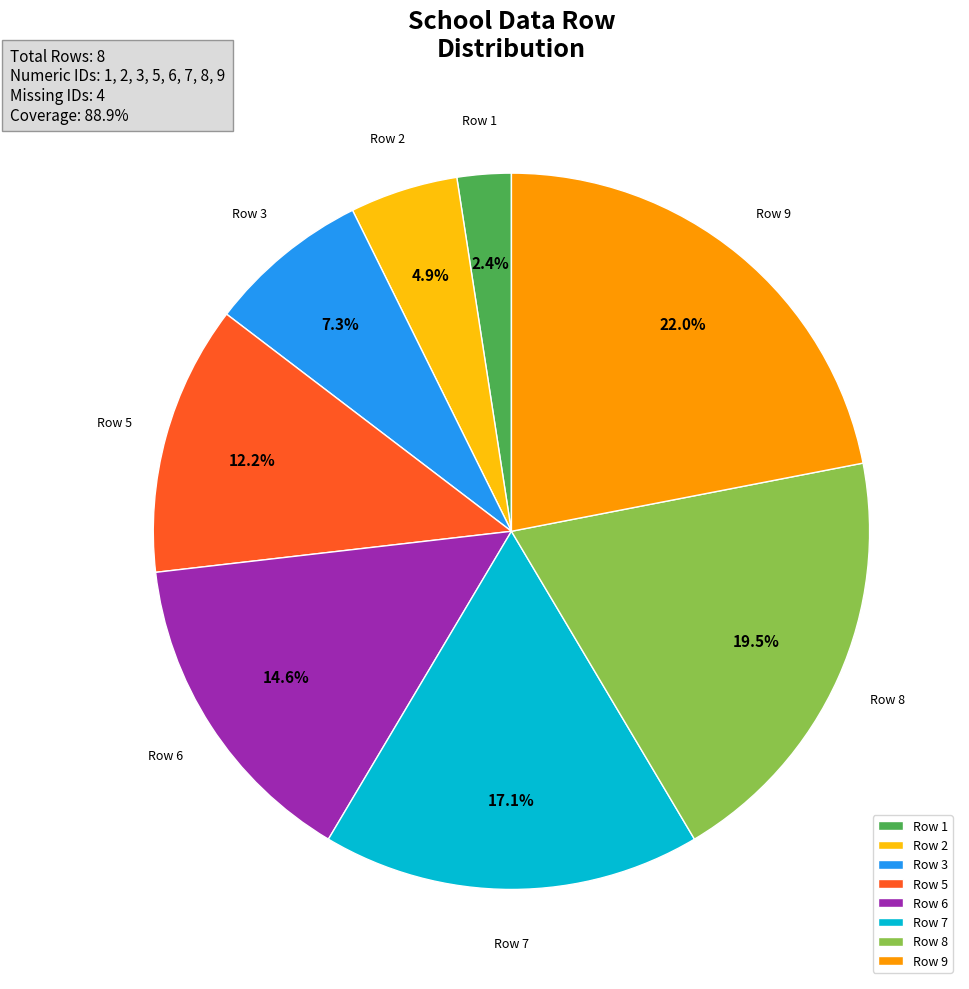

Is there any slice that represents more than half of the pie?

No